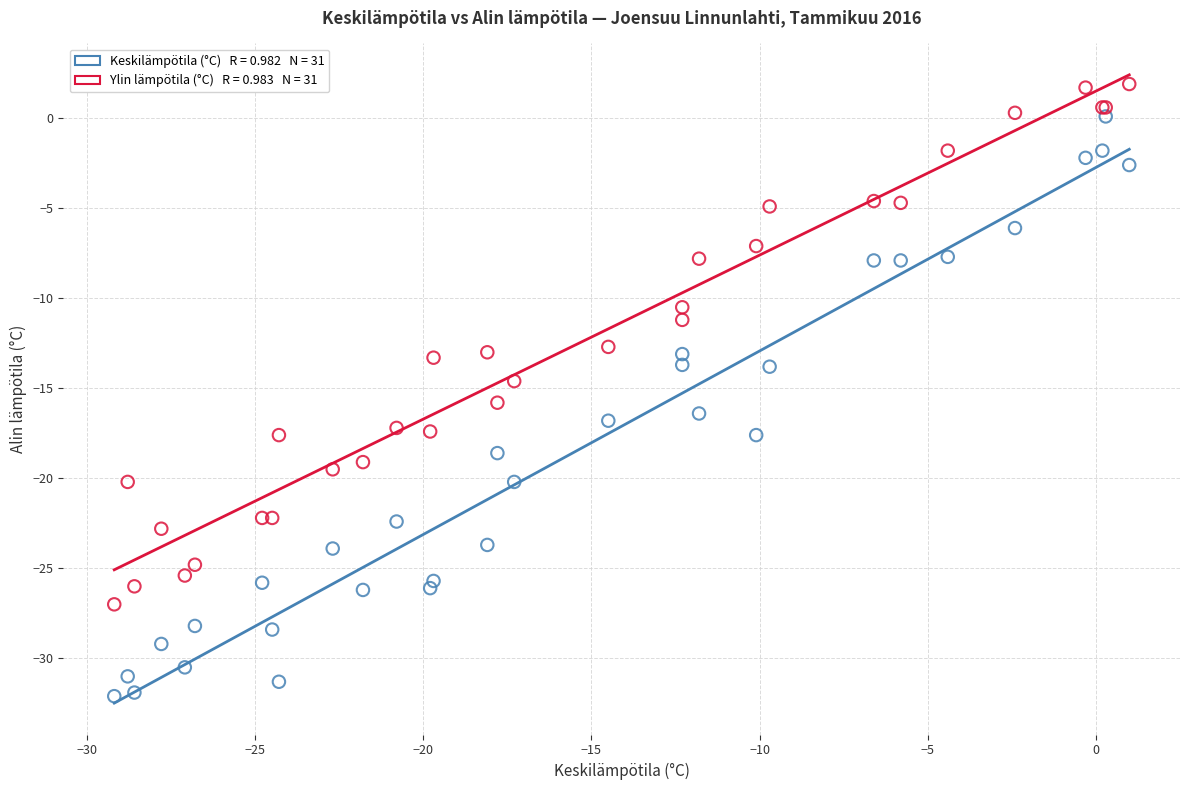

Across all series, what Y value is closest to -15?

-14.6